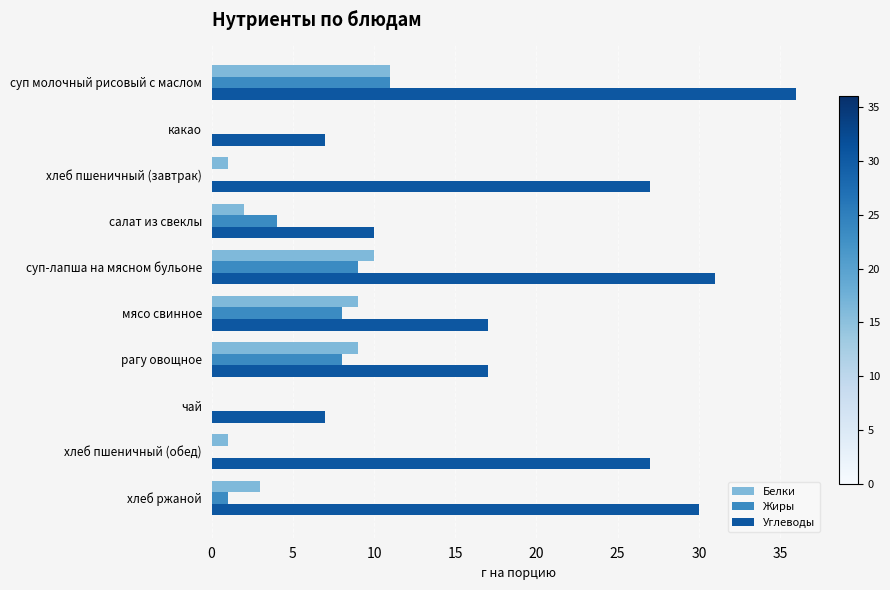

At which category is the sum across all series the highest?

суп молочный рисовый с маслом